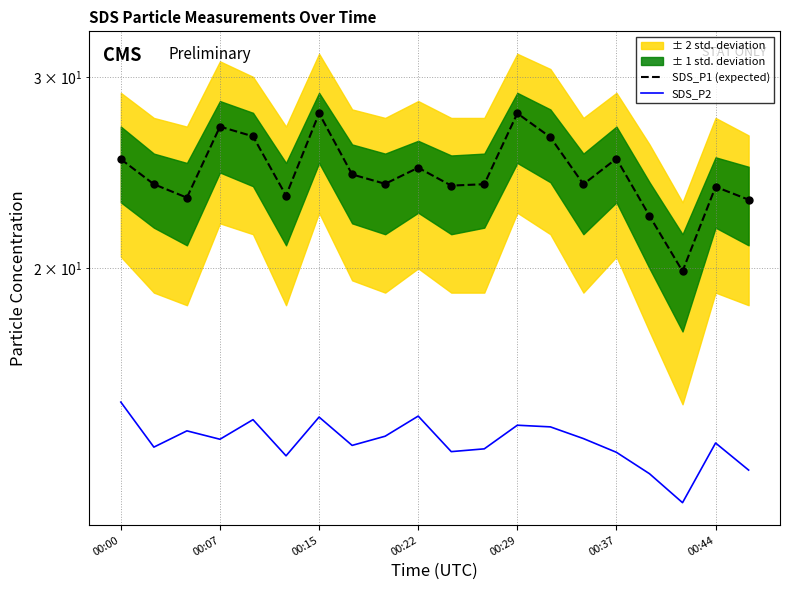

How many interior local valleys does the SDS_P1 (expected) series have?

6